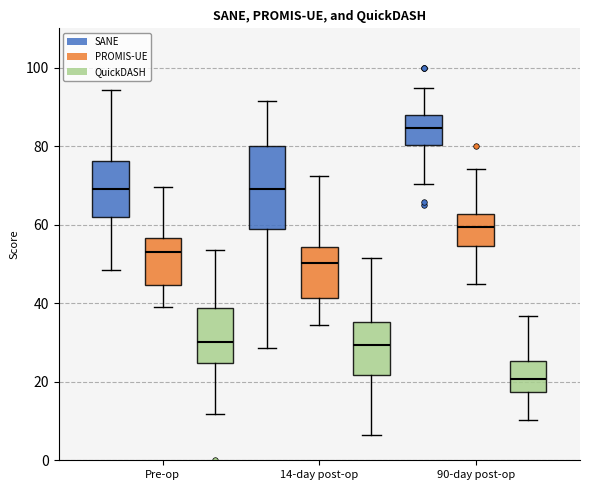

Where is the lower edge of the box for 90-day post-op (QuickDASH) on the y-axis? The values are not printed on the chart, so give them approximately, as read against the axis.

18